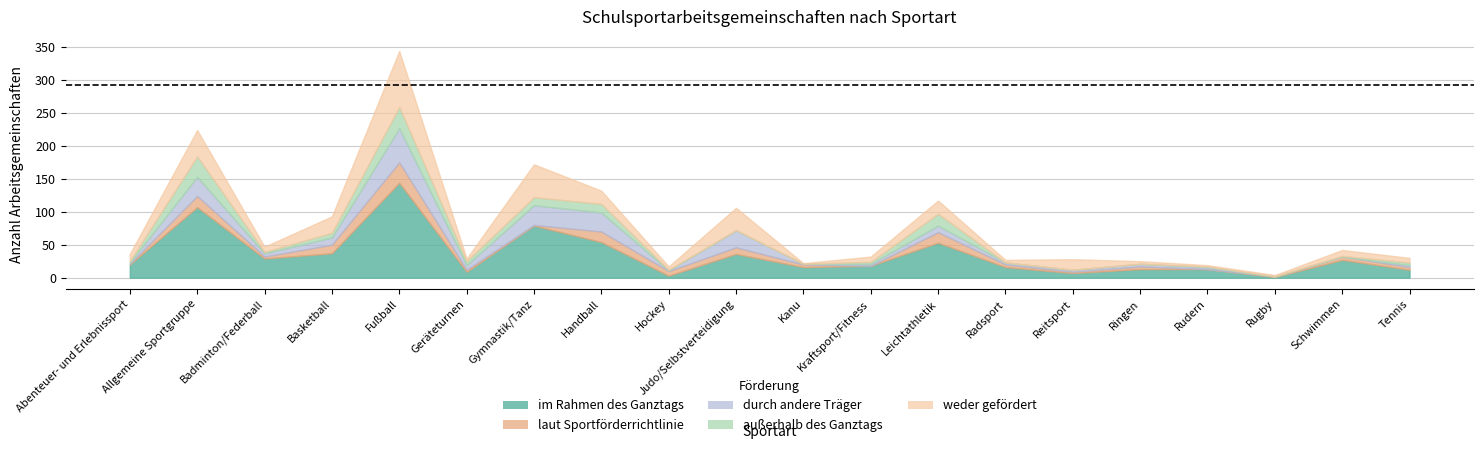

In durch andere Träger, how many points are lower than both neighbors (excluding endpoints)?

4